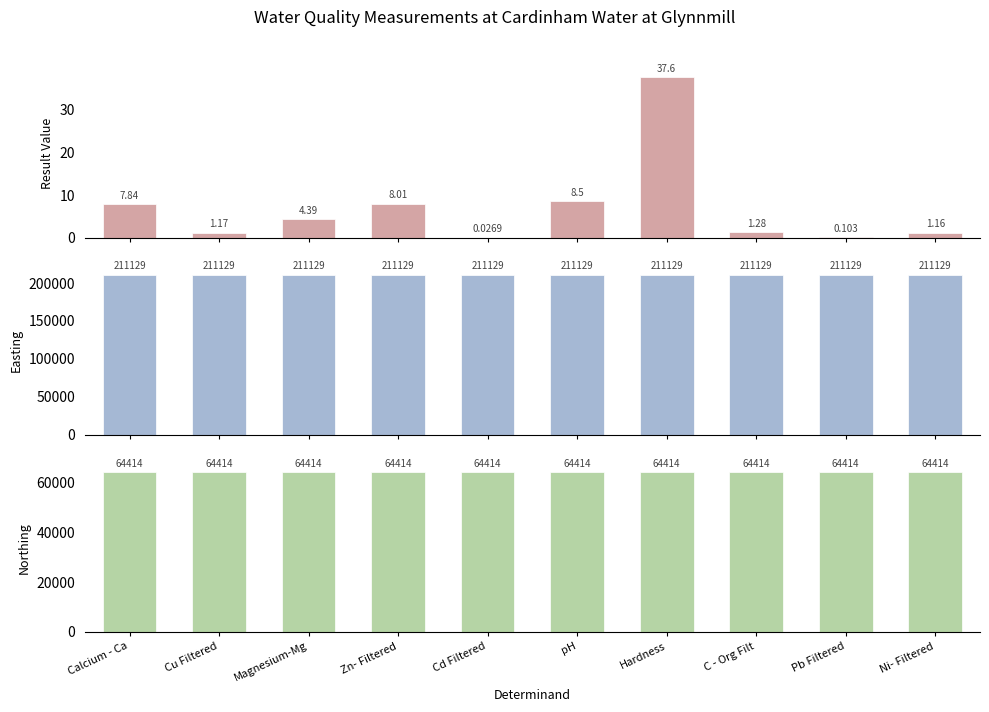

Which has a higher value, pH or C - Org Filt?

pH